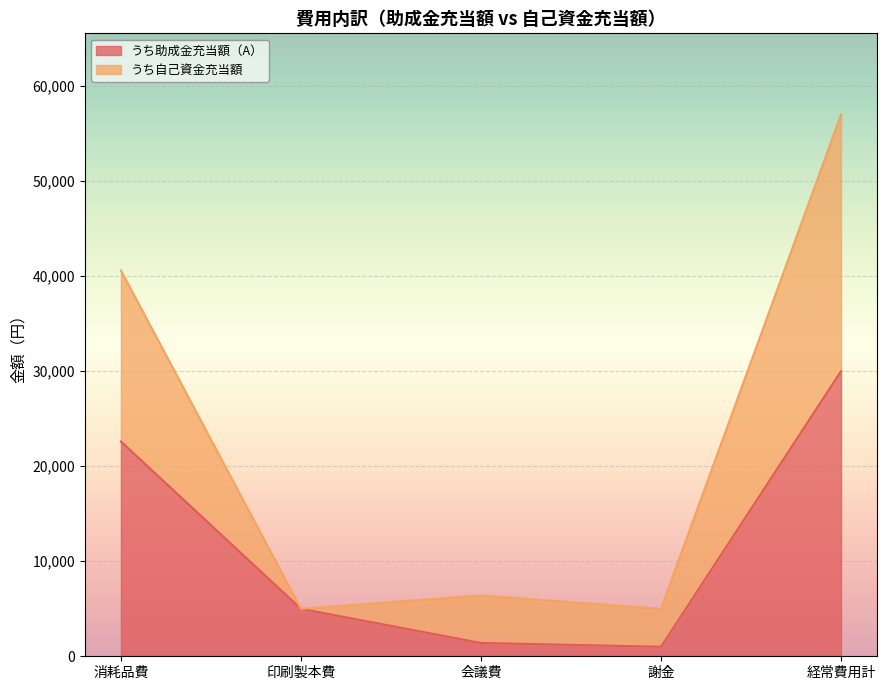

Reading left to right, list all the values displayed in this chart.

うち助成金充当額（A）: 消耗品費=22600	印刷製本費=5000	会議費=1400	謝金=1000	経常費用計=30000
うち自己資金充当額: 消耗品費=40600	印刷製本費=5000	会議費=6400	謝金=5000	経常費用計=57000